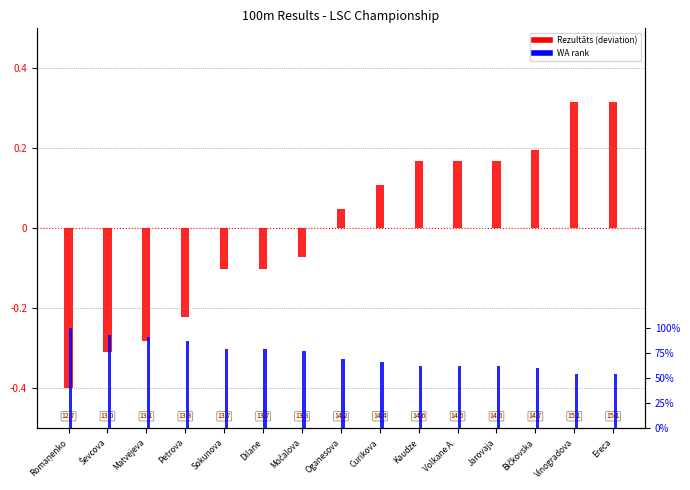

Is the value of WA (normalized) at Romaņenko greater than the value of Rezultāts (normalized) at Ereca?

No